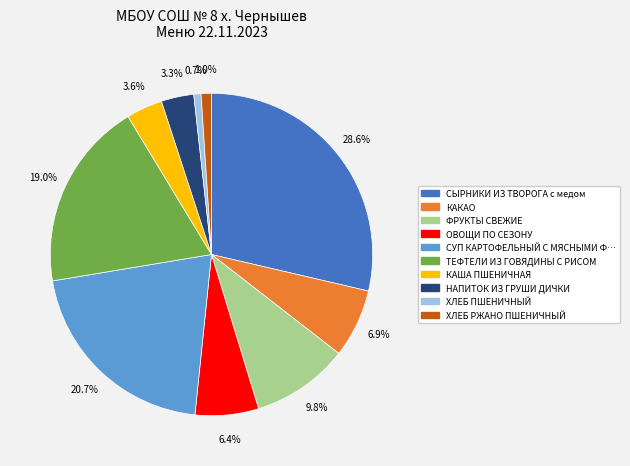

Does any single category account for the majority?

No